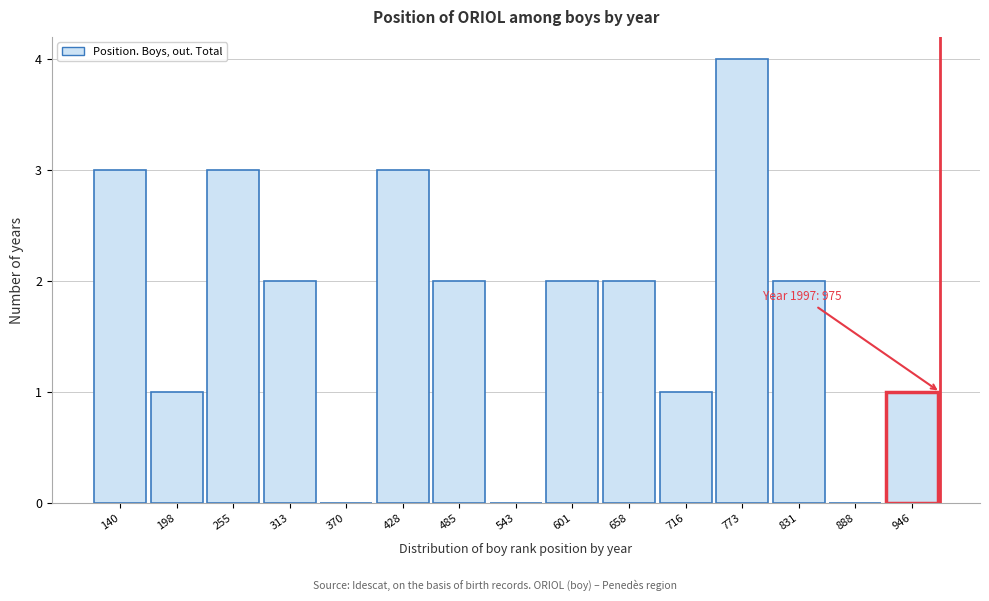

Over which range of the x-axis is the bar tallest?

740 to 800